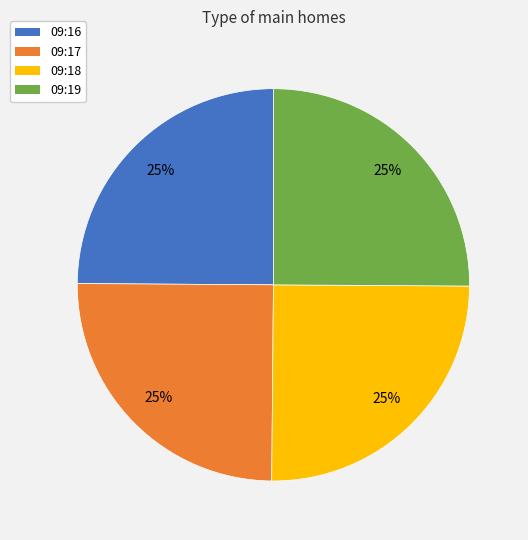

Is it true that 09:18 is 19% of the pie?

False